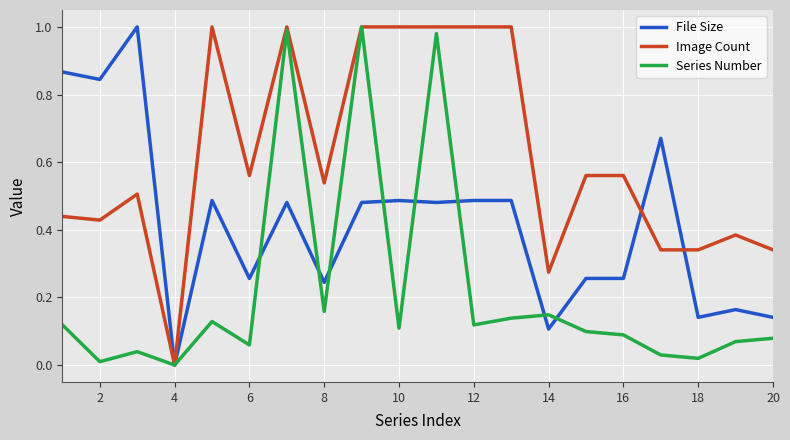

Rank the series by their average value, from highest to lowest.

Image Count, File Size, Series Number